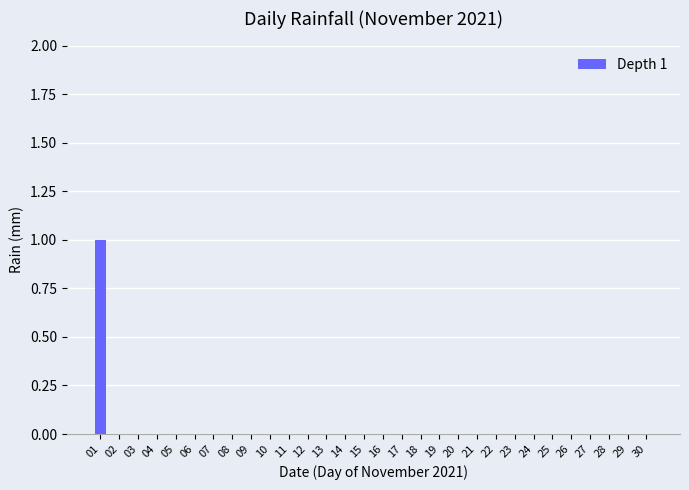

Are the bars grouped side by side (vs. stacked)?

No